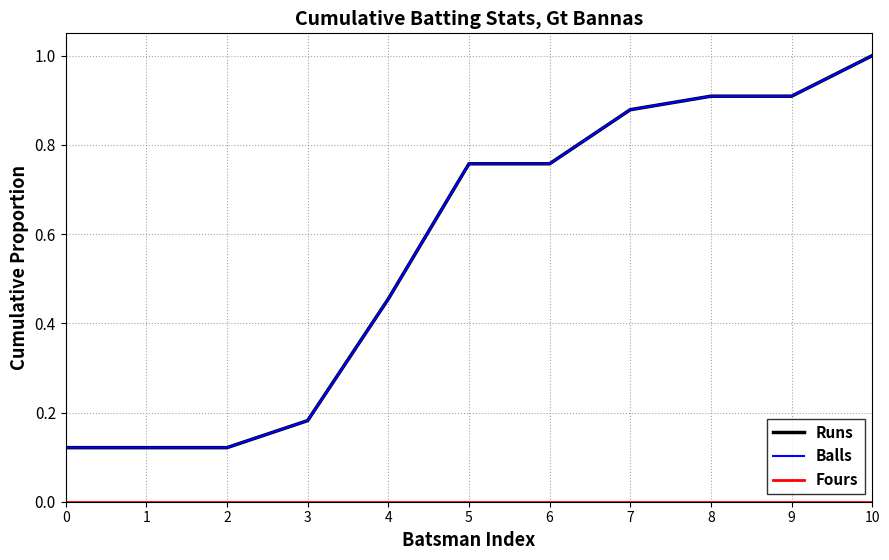

Reading right to left, list all the values displayed in this chart.

Runs: 10=1.0	9=0.9	8=0.9	7=0.9	6=0.8	5=0.8	4=0.5	3=0.2	2=0.1	1=0.1	0=0.1
Balls: 10=1.0	9=0.9	8=0.9	7=0.9	6=0.8	5=0.8	4=0.5	3=0.2	2=0.1	1=0.1	0=0.1
Fours: 10=0.0	9=0.0	8=0.0	7=0.0	6=0.0	5=0.0	4=0.0	3=0.0	2=0.0	1=0.0	0=0.0